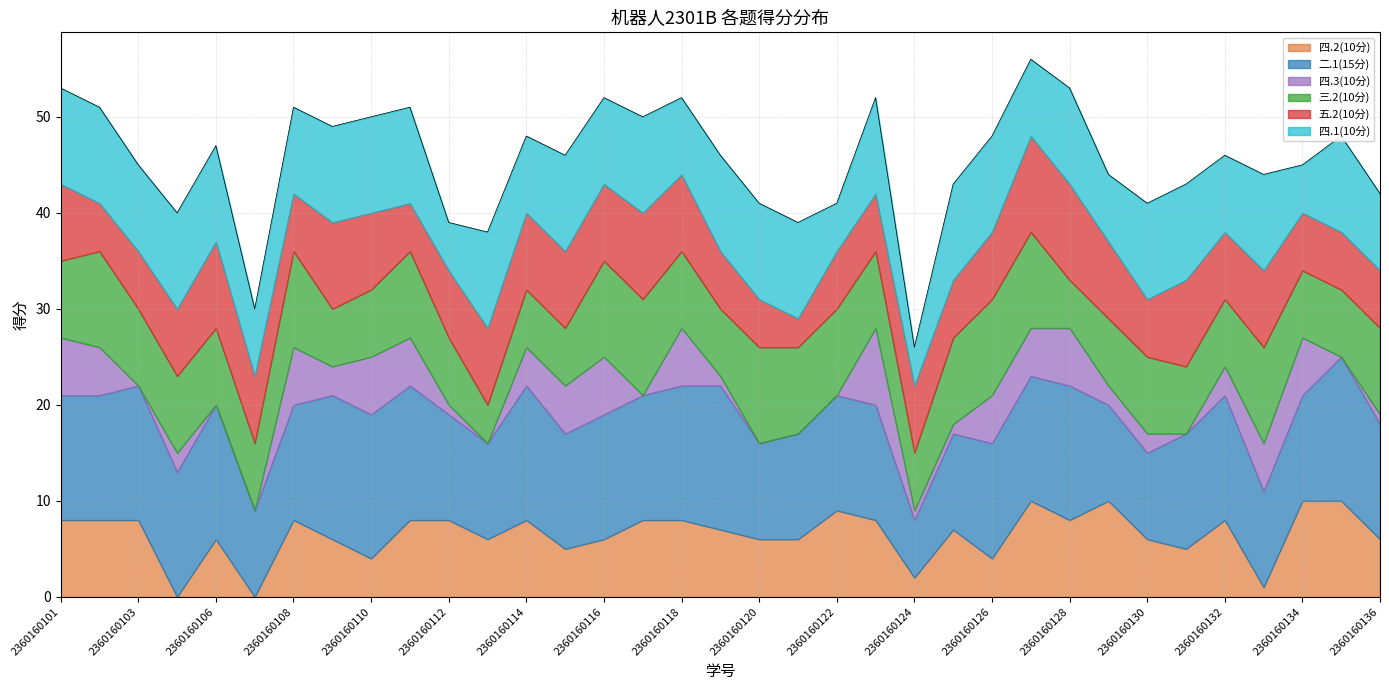

Rank the series by their maximum value, from highest to lowest.

二.1(15分), 四.2(10分), 三.2(10分), 五.2(10分), 四.1(10分), 四.3(10分)